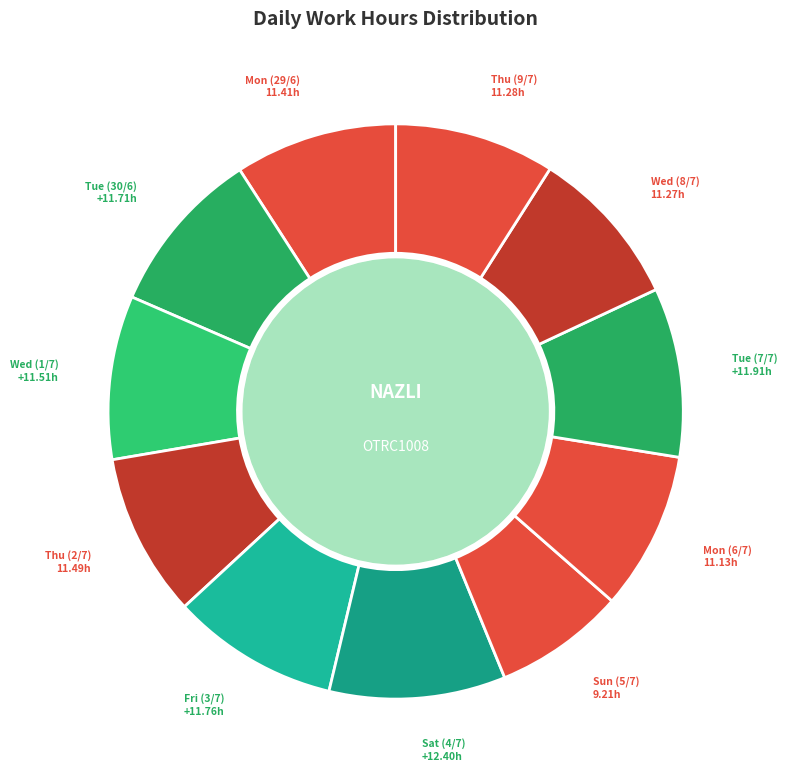

How many slices are in this pie chart?

11